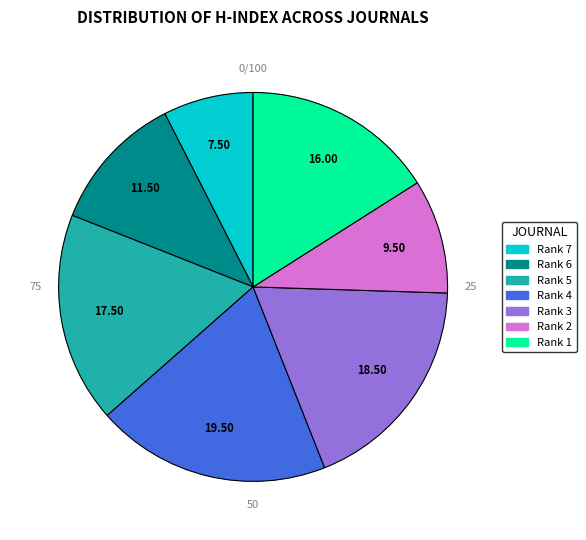

The Rank 3 slice represents 18% of the pie. True or false?

True